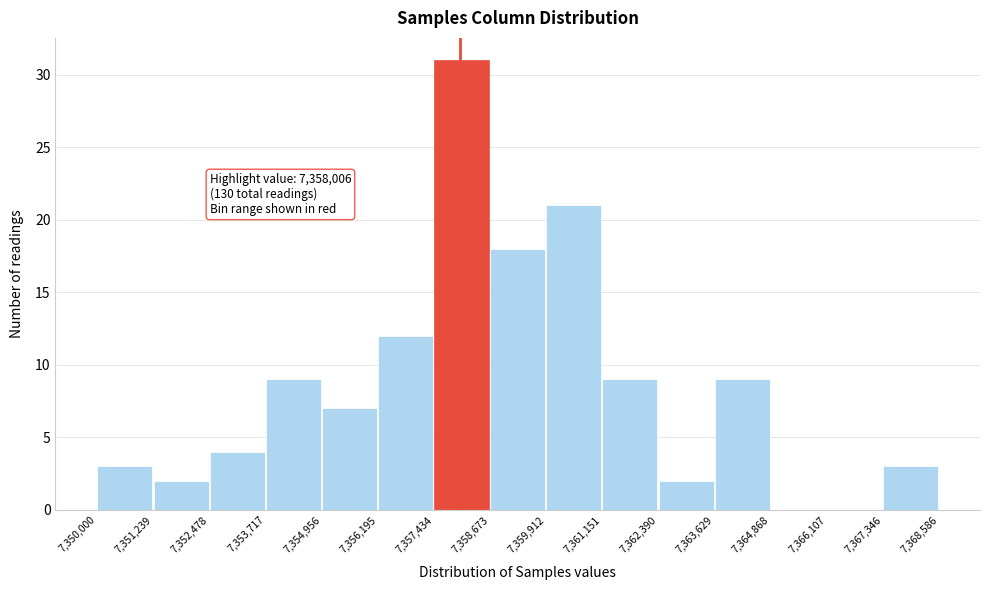

Which range on the x-axis has the tallest bar?

7,357,434 to 7,358,673